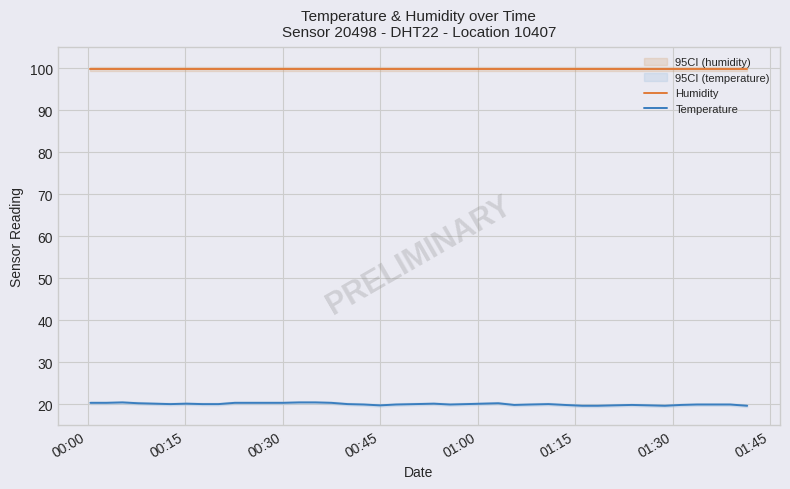

What is the maximum value for Humidity?

99.9